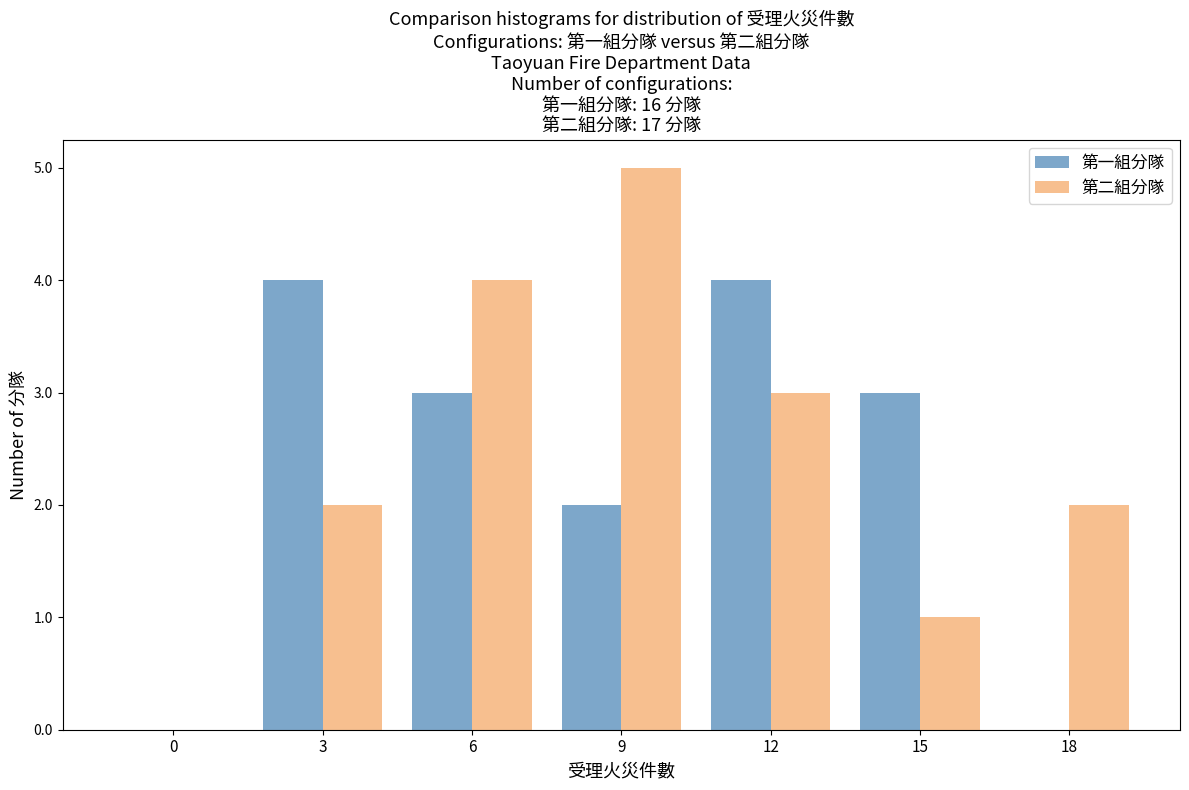

Reading left to right, list all the values displayed in this chart.

第一組分隊: 0=0	3=4	6=3	9=2	12=4	15=3	18=0
第二組分隊: 0=0	3=2	6=4	9=5	12=3	15=1	18=2